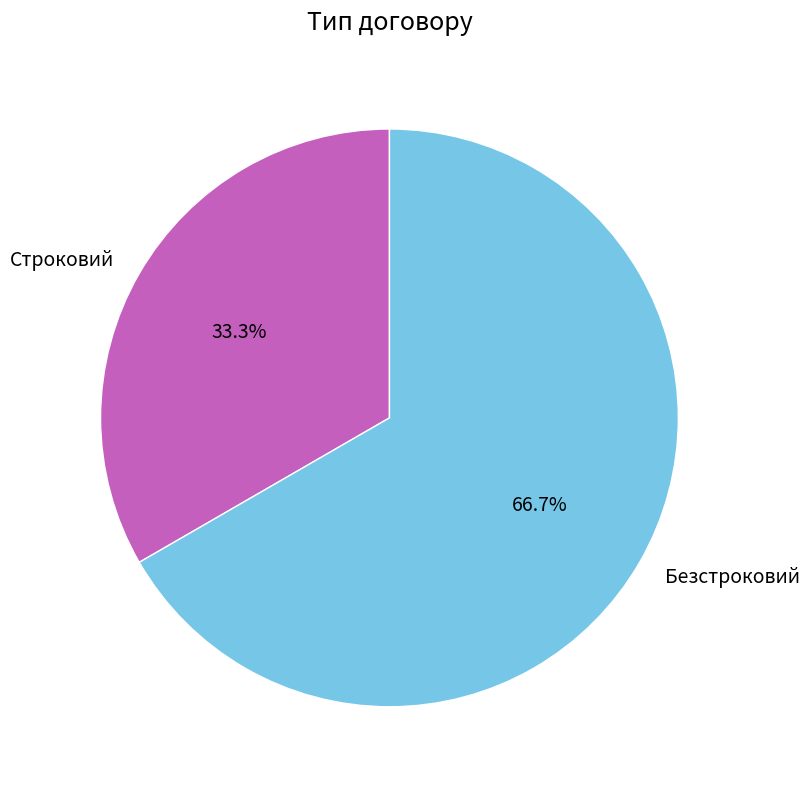

Which category has the smallest portion of the pie?

Строковий